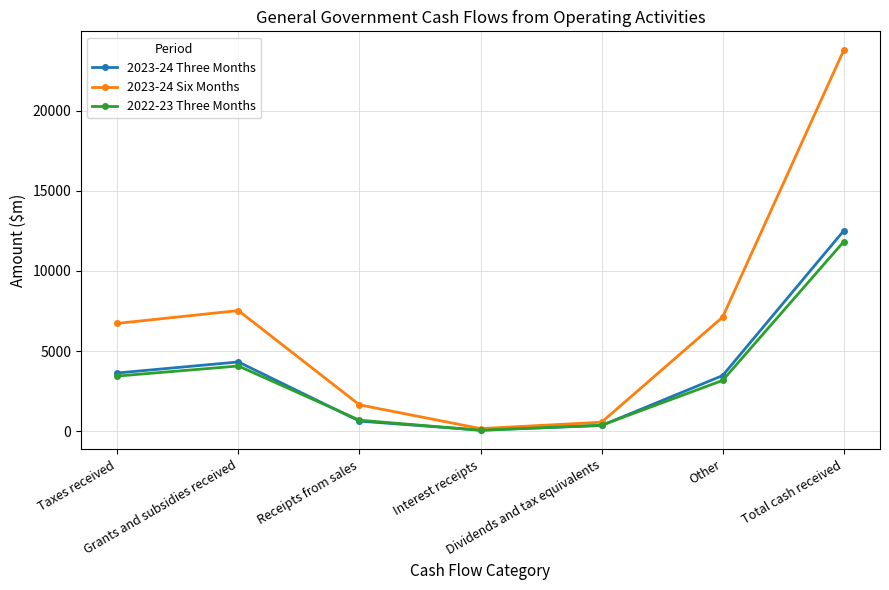

What is the difference between the second highest and second lowest values in the 2023-24 Six Months series?

6961